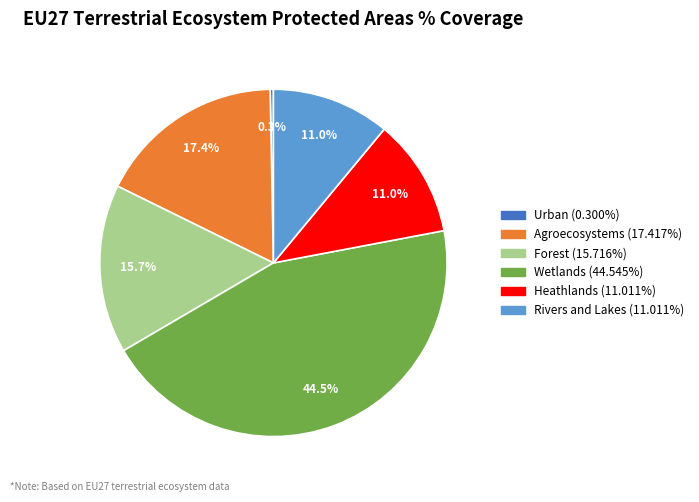

What is the smallest slice in the pie chart?

Urban